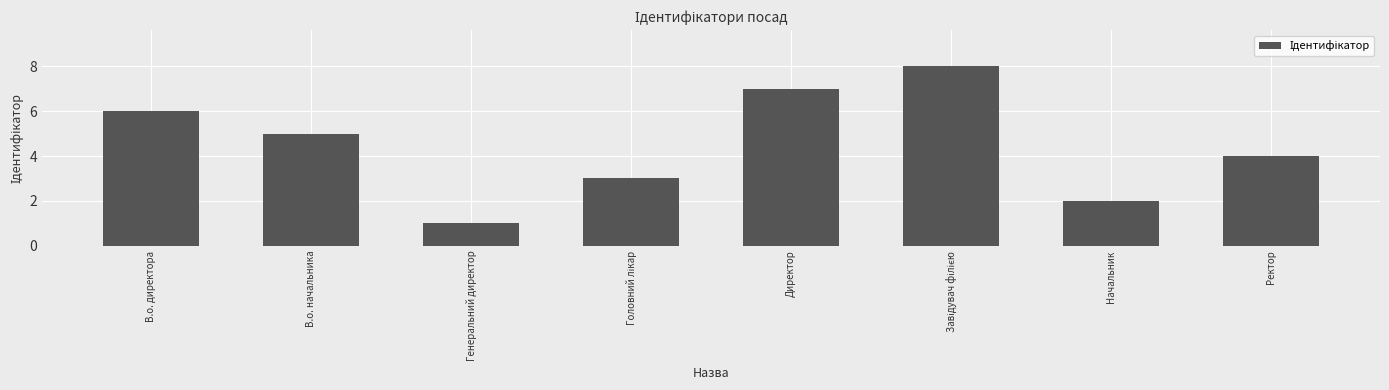

How many categories are shown in the chart?

8